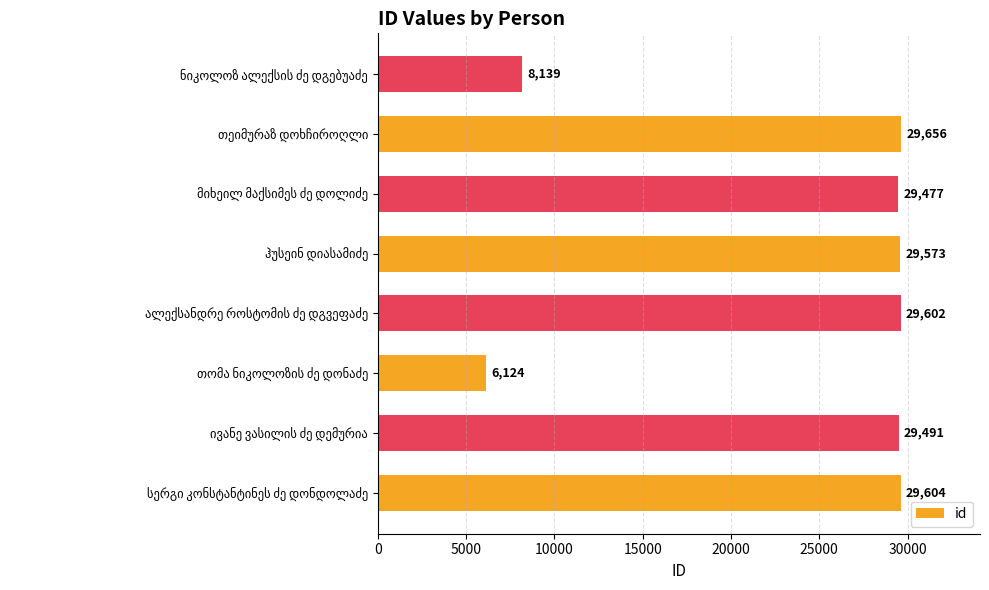

What is the minimum value shown in the chart?

6124